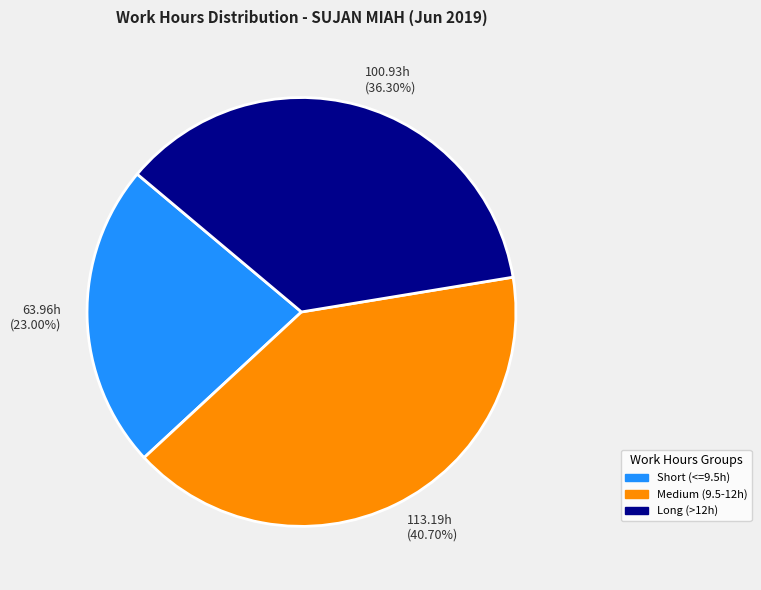

How many segments does this pie chart have?

3